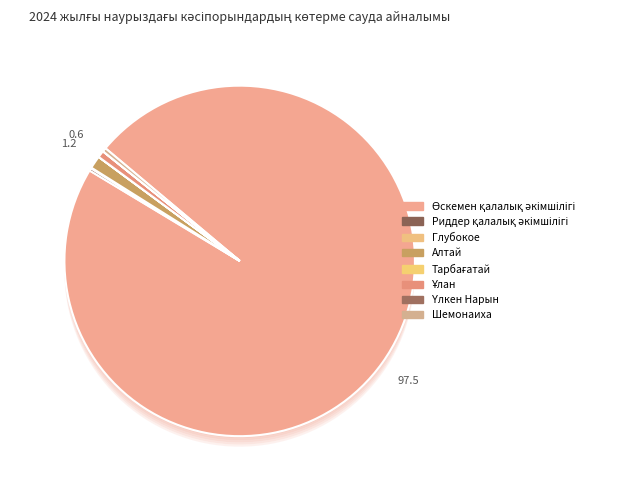

Is the sum of Глубокое and Риддер қалалық әкімшілігі greater than half?

No